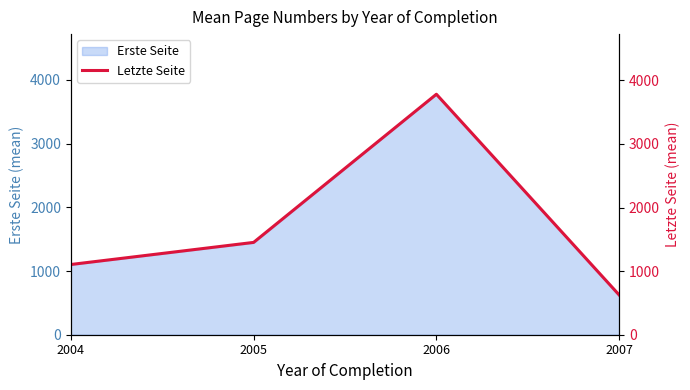

How many data points does each series have?

4